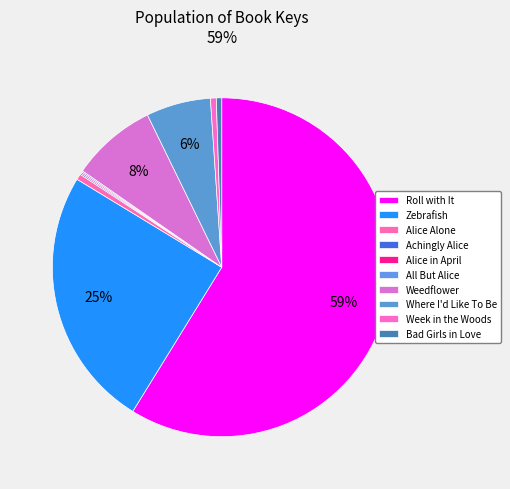

Between Alice in April and Where I'd Like To Be, which is larger?

Where I'd Like To Be